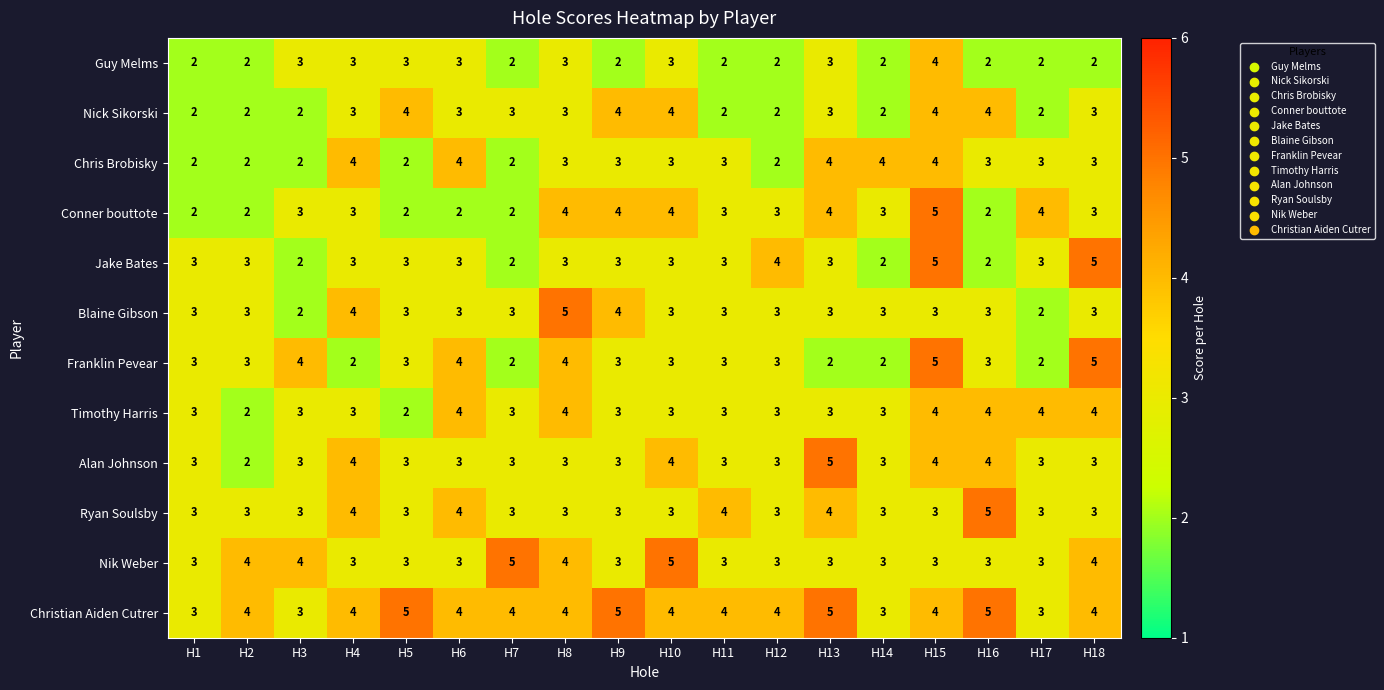

How many Jake Bates values are between 3 and 4?

12